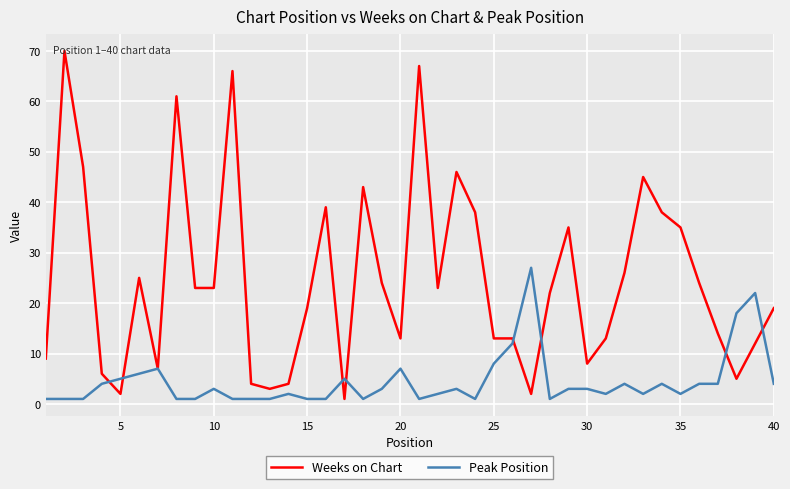

What is the difference between the second highest and minimum values in the Peak Position series?

21